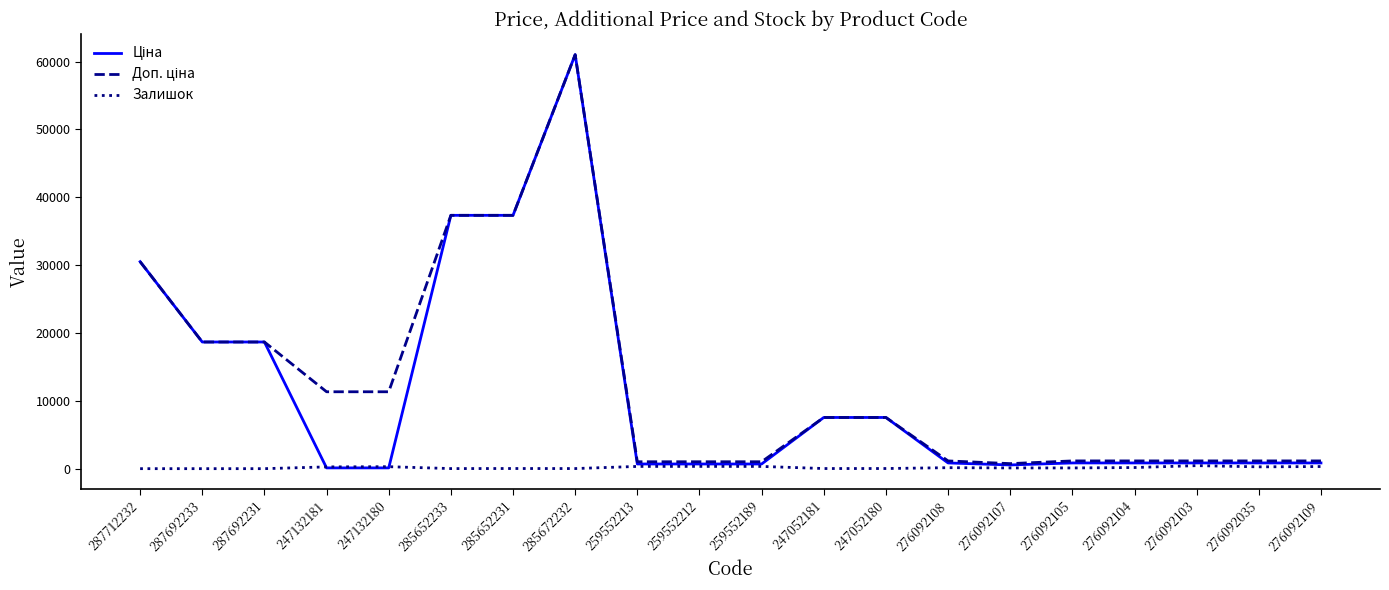

At which category is the sum across all series the highest?

285672232